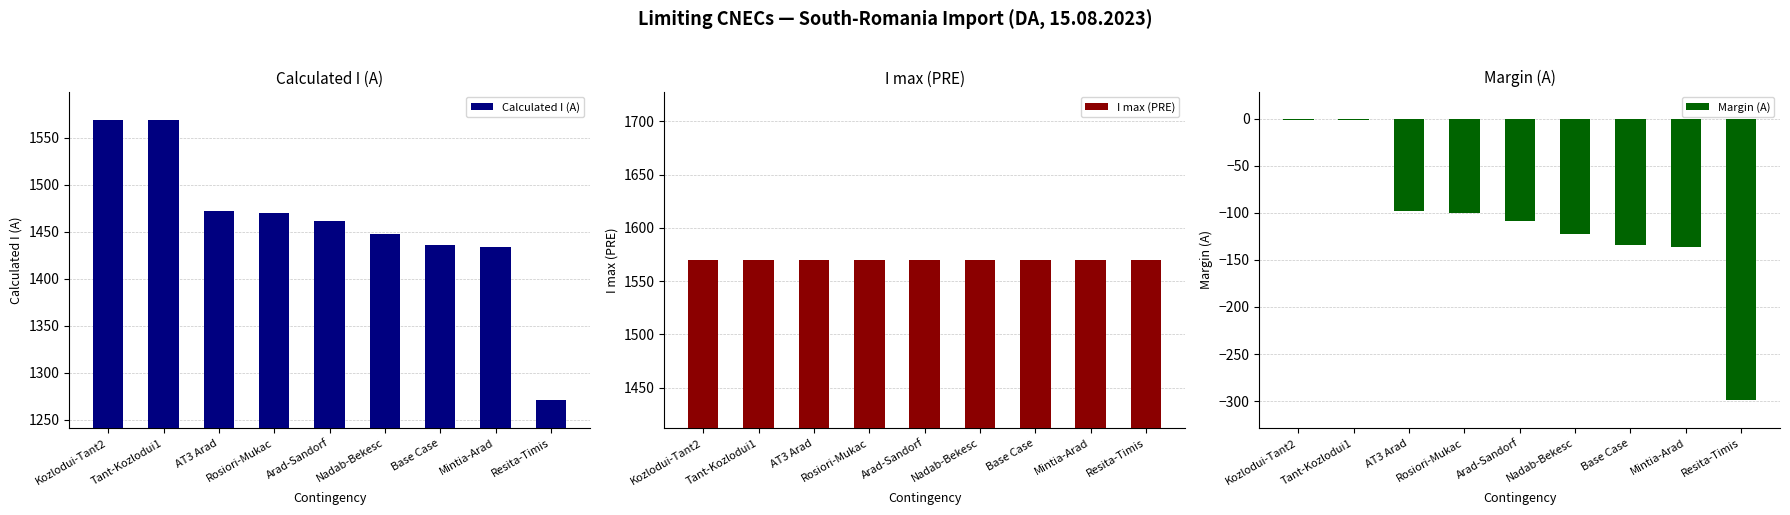

Rank the categories by I max (PRE) value from highest to lowest.

Kozlodui-Tant2, Tant-Kozlodui1, AT3 Arad, Rosiori-Mukac, Arad-Sandorf, Nadab-Bekesc, Base Case, Mintia-Arad, Resita-Timis